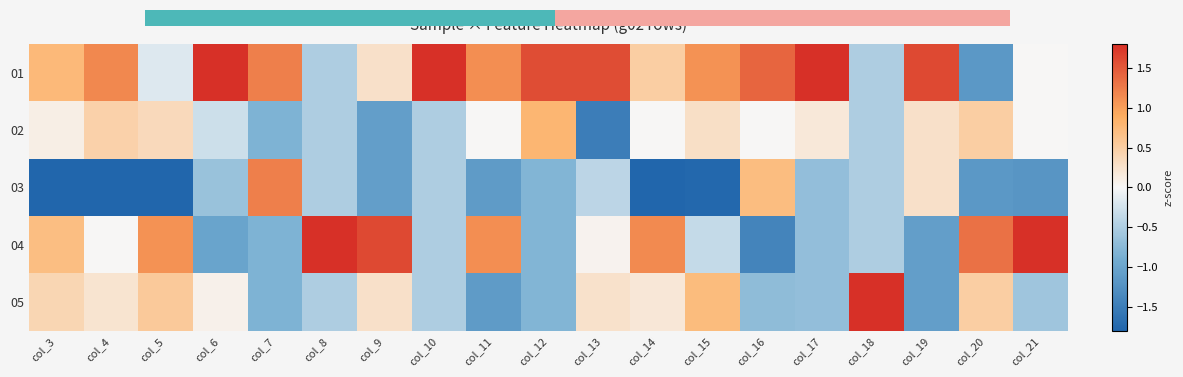

At which category is the sum across all series the highest?

col_15